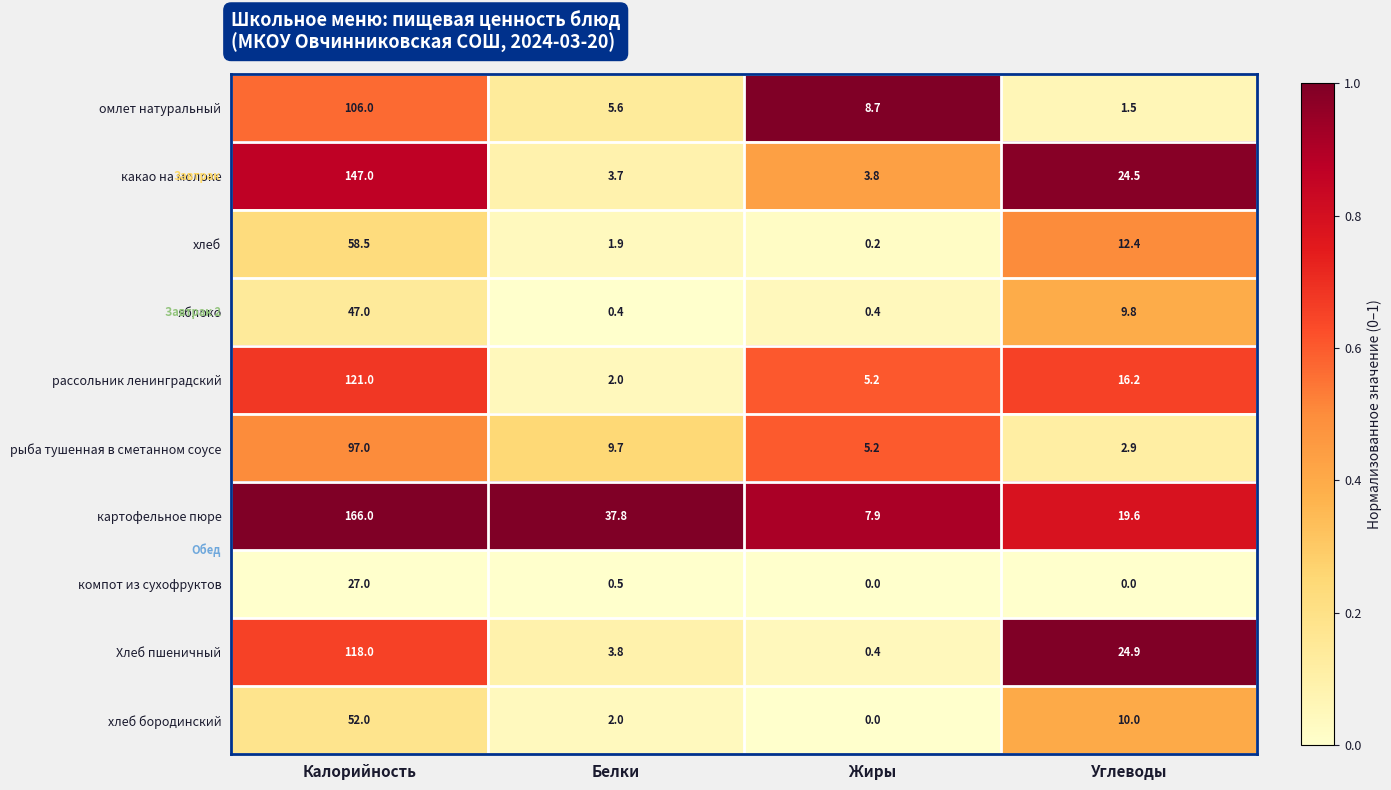

Which label corresponds to the largest value in the chart?

Калорийность